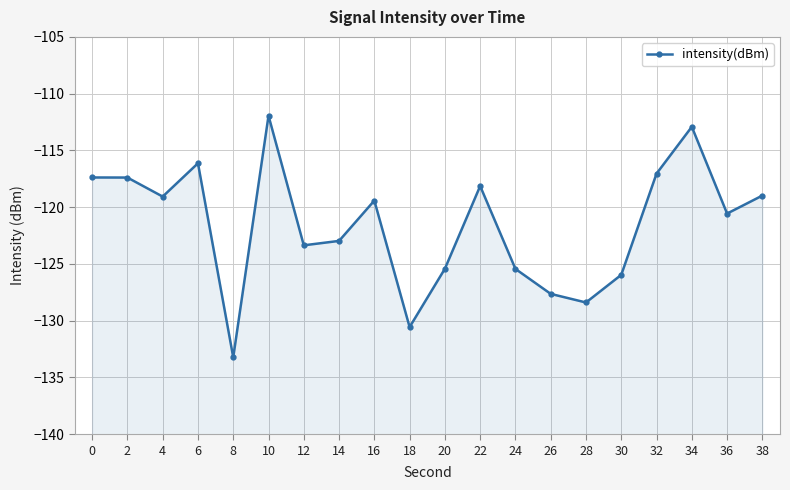

Reading left to right, extract all data points from this chart.

0=-117.4	2=-117.4	4=-119.1	6=-116.1	8=-133.2	10=-111.9	12=-123.4	14=-123.0	16=-119.4	18=-130.6	20=-125.4	22=-118.1	24=-125.4	26=-127.6	28=-128.4	30=-126.0	32=-117.0	34=-112.9	36=-120.6	38=-119.0